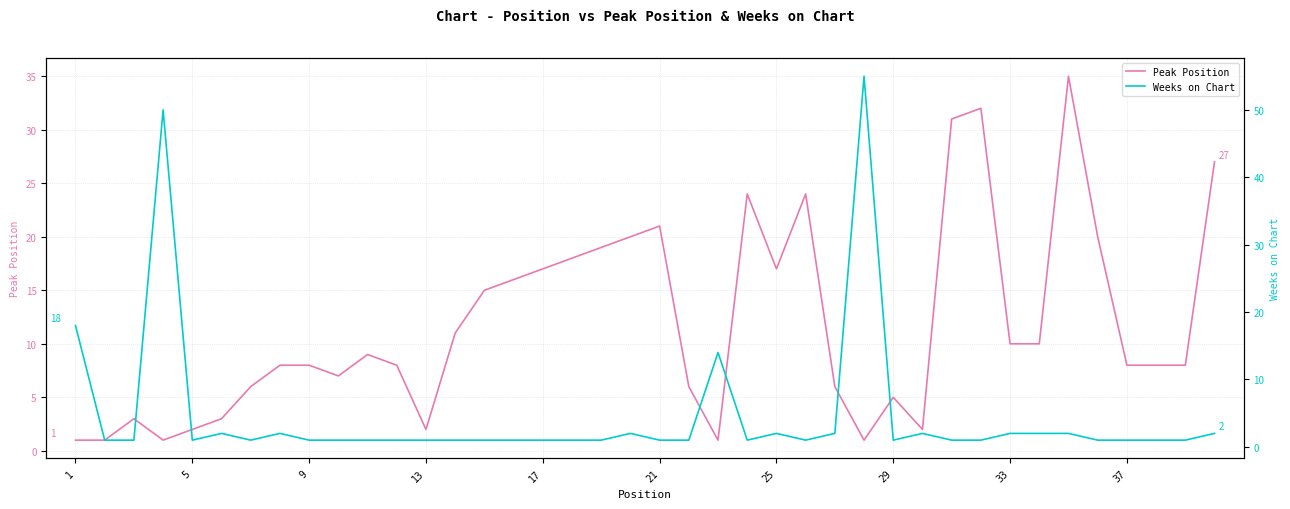

The value of Peak Position at 25 is 17. True or false?

True